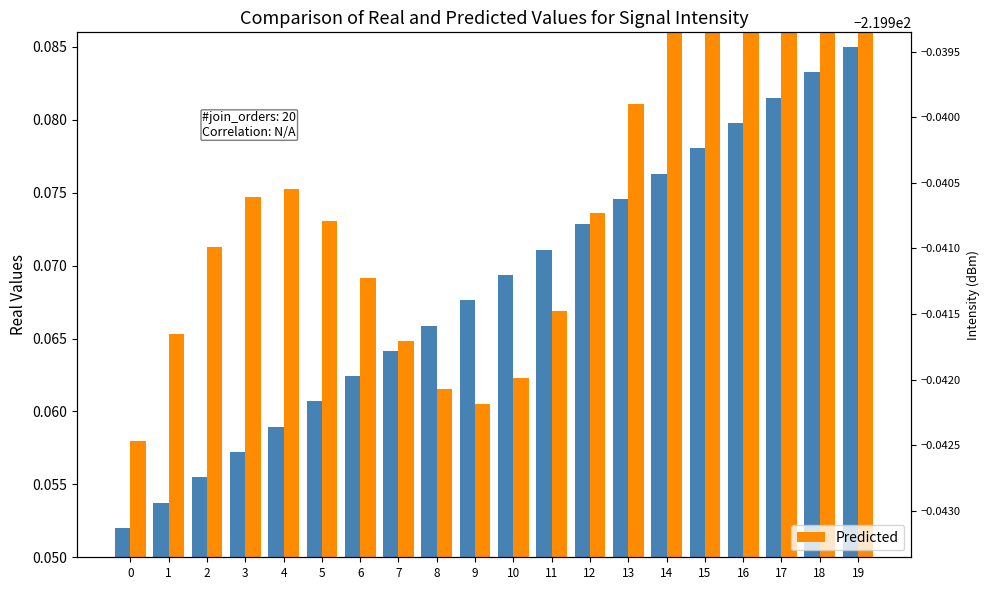

Which series has the largest range (max minus min)?

Predicted